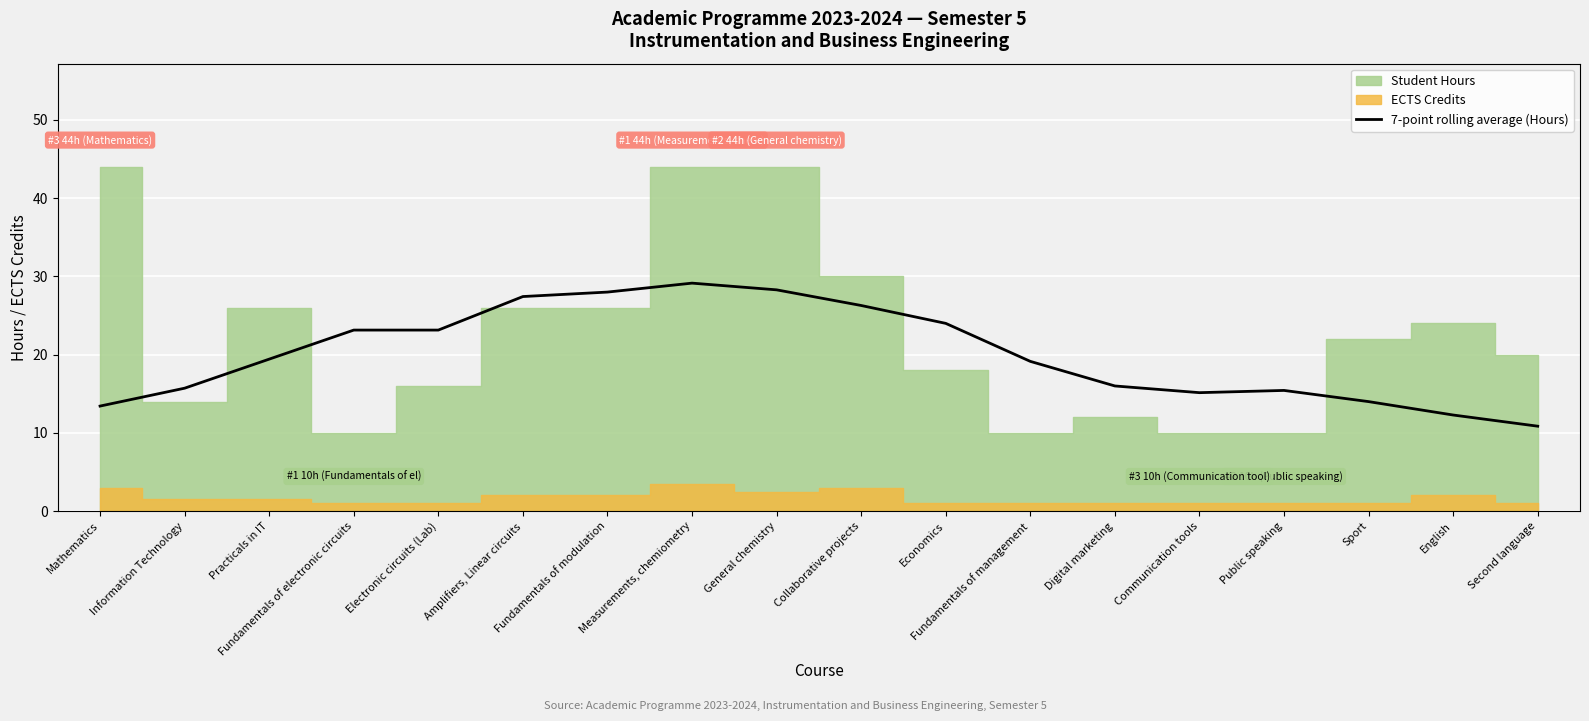

What is the difference between the maximum and minimum values?

18.3